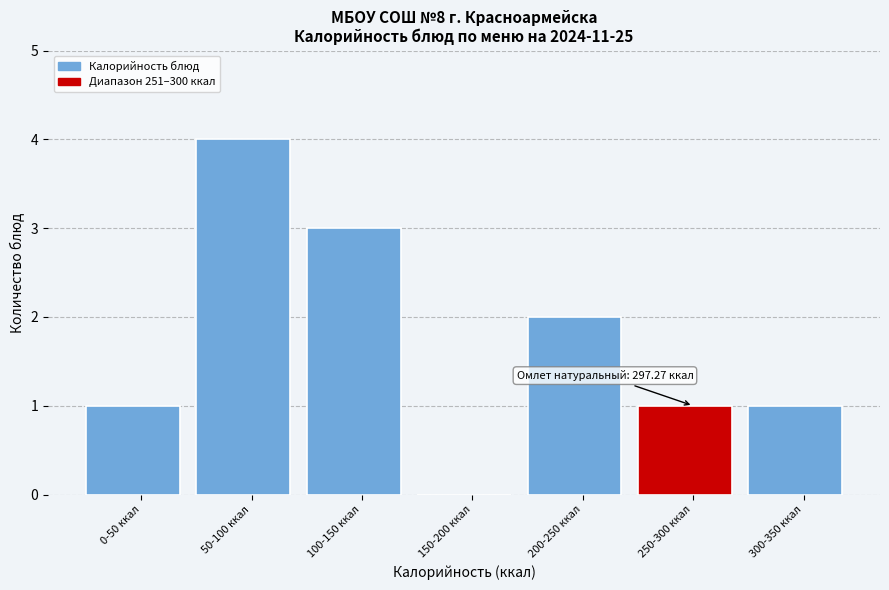

Reading left to right, transcribe all the data shown in this chart.

0-50 ккал=1	50-100 ккал=4	100-150 ккал=3	150-200 ккал=0	200-250 ккал=2	250-300 ккал=1	300-350 ккал=1